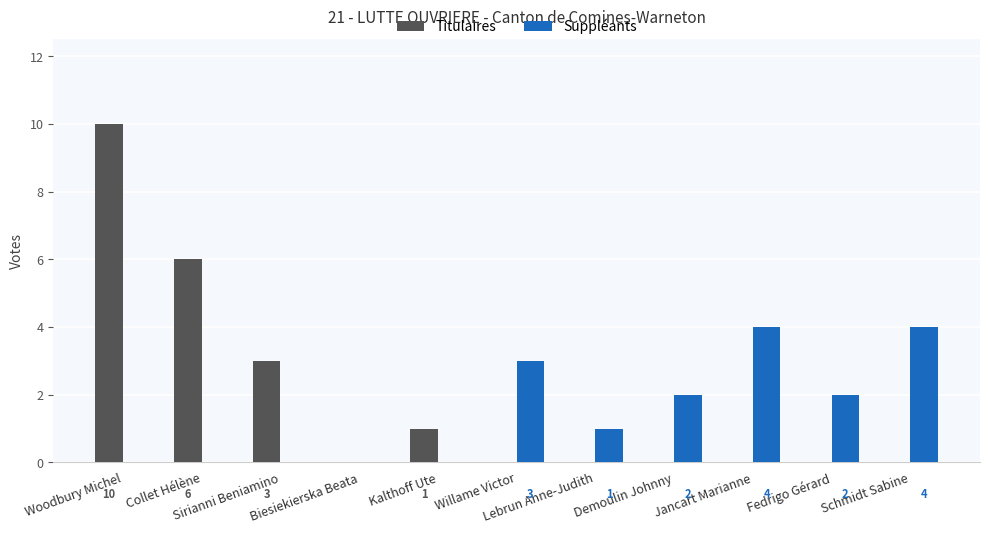

What is the greatest value displayed?

10